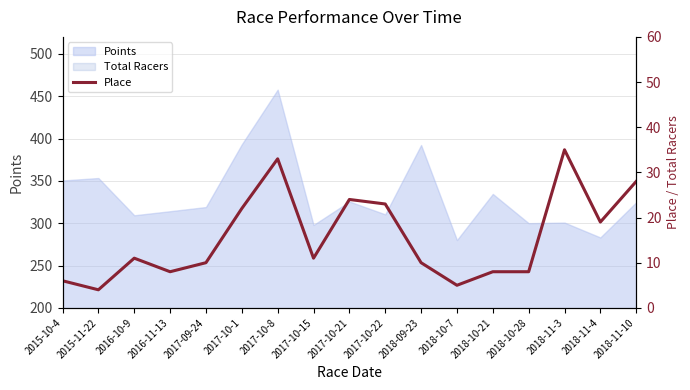

What is the smallest value displayed?

4